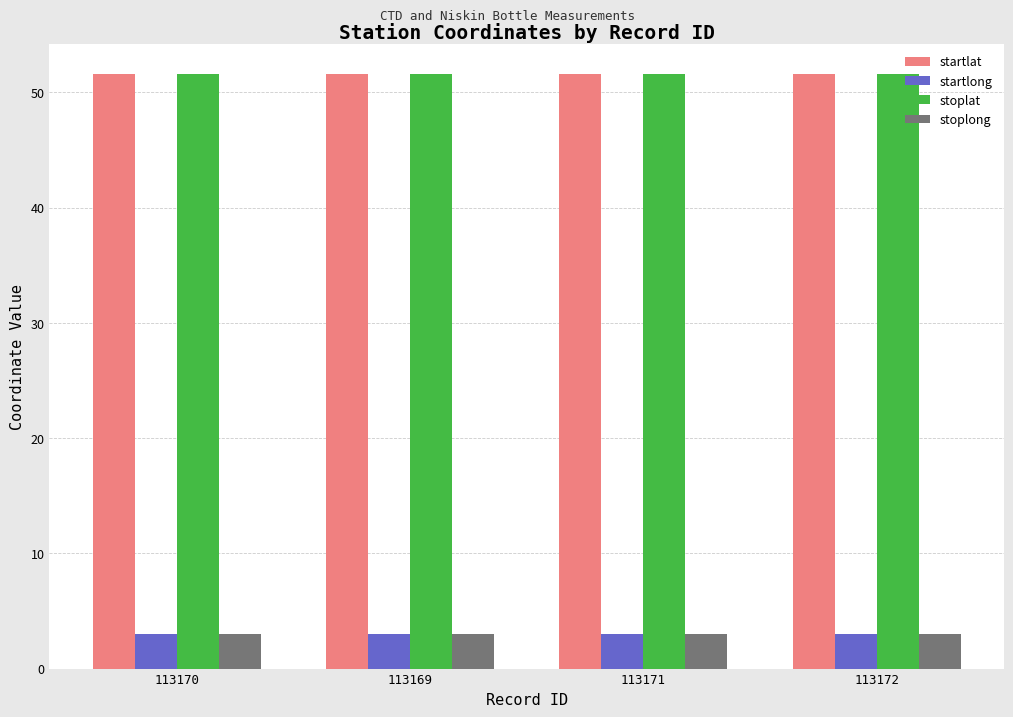

At how many categories does at least one series exceed 6?

4